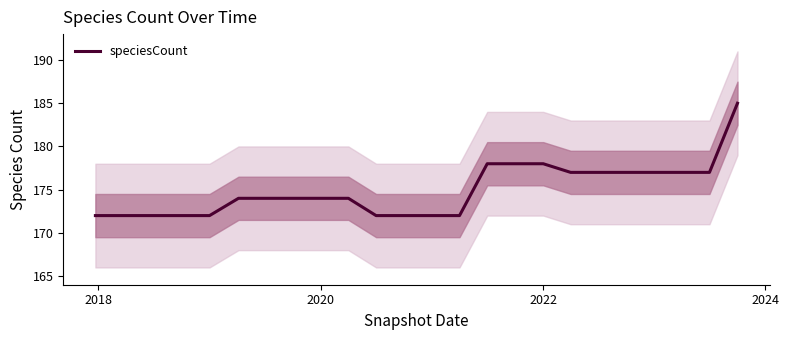

What is the sum of all values?

4199